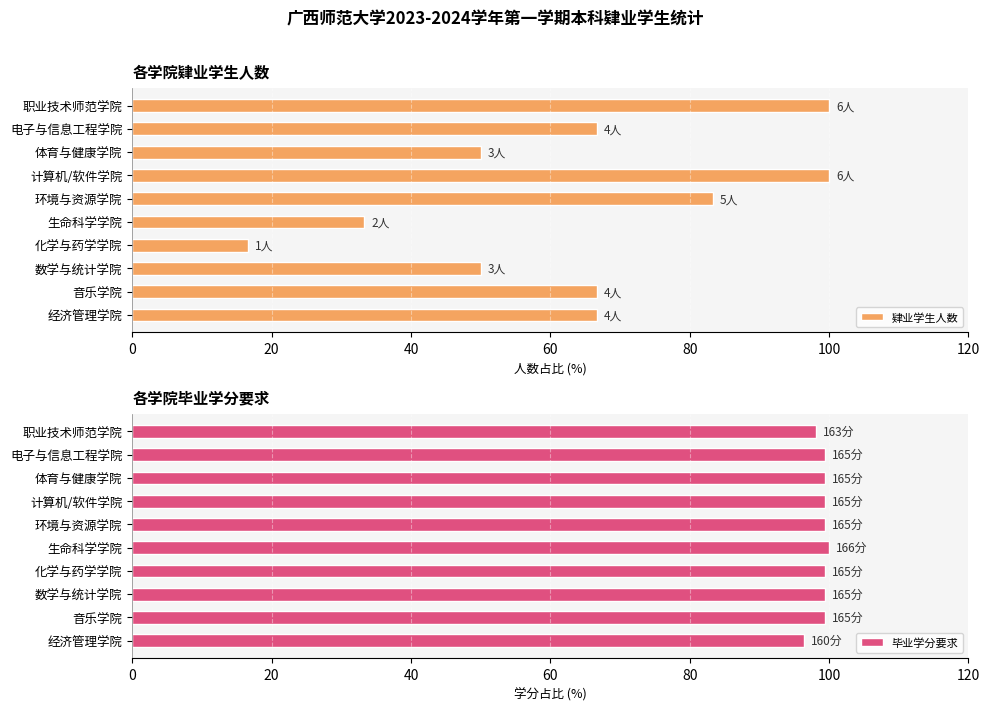

Rank the series by their maximum value, from highest to lowest.

肄业学生人数, 毕业学分要求